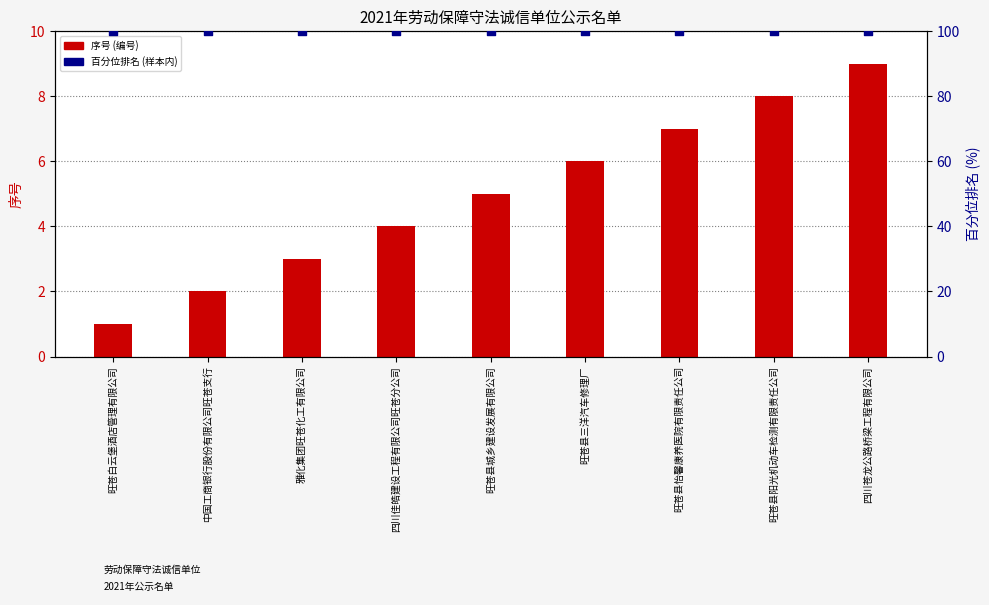

Is the value of 百分位排名 (样本内) at 旺苍县怡馨康养医院有限责任公司 greater than the value of 序号 (编号) at 雅化集团旺苍化工有限公司?

Yes